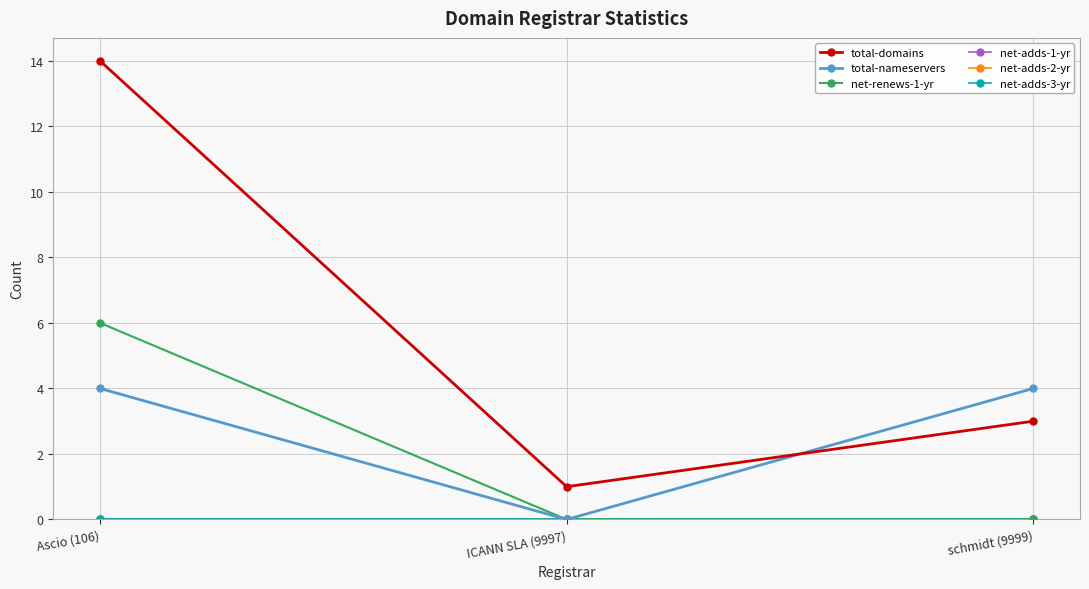

Which series has the largest range (max minus min)?

total-domains